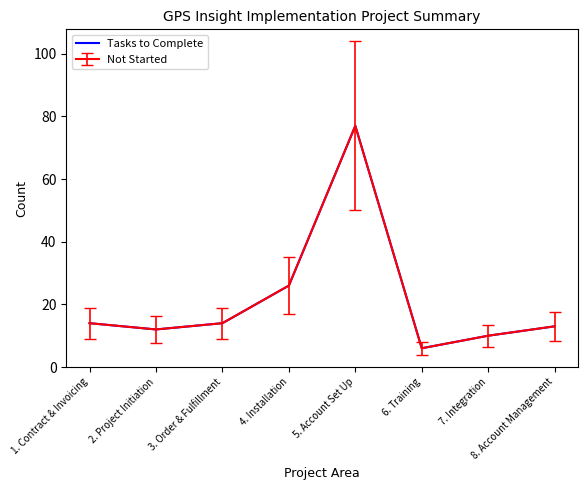

Is this an area chart (filled region under the line)?

No